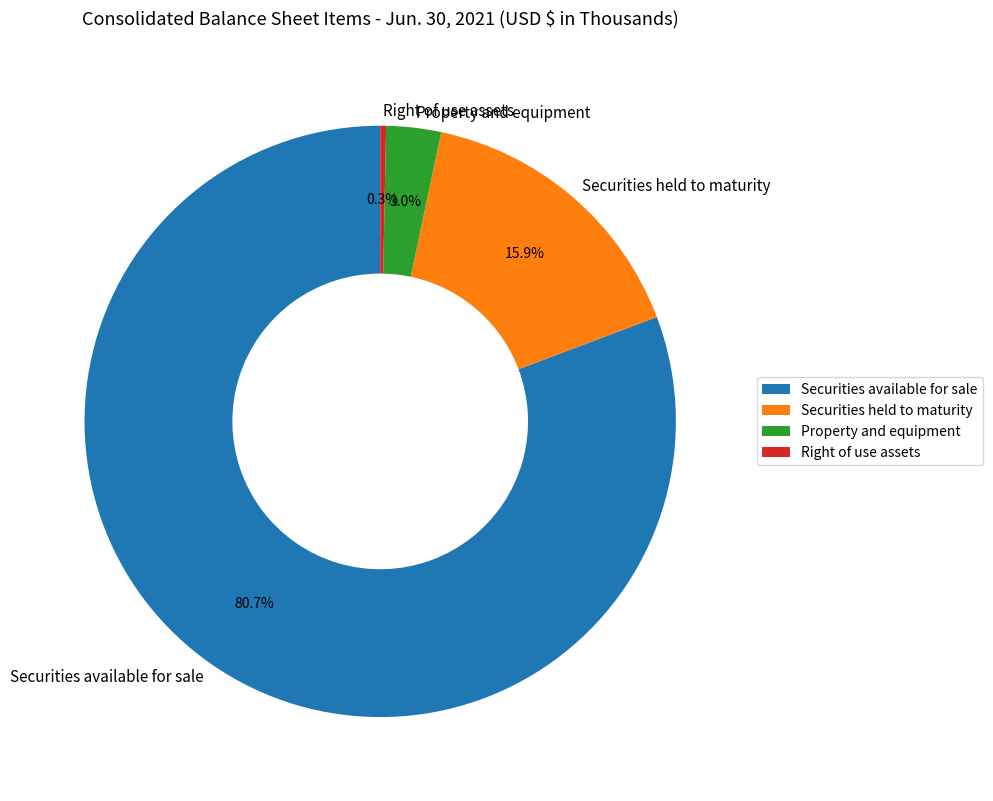

Which category accounts for the majority?

Securities available for sale